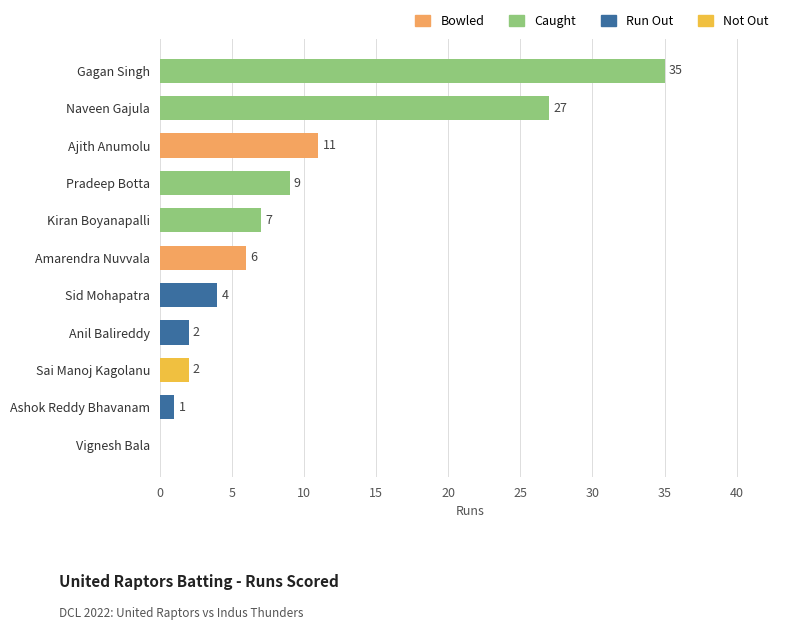

Is it true that the value at Sid Mohapatra is 4?

True